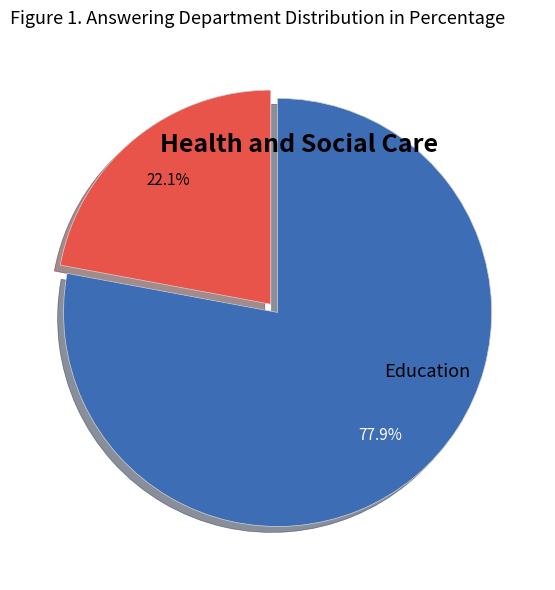

Which slice is the smallest?

Health and Social Care